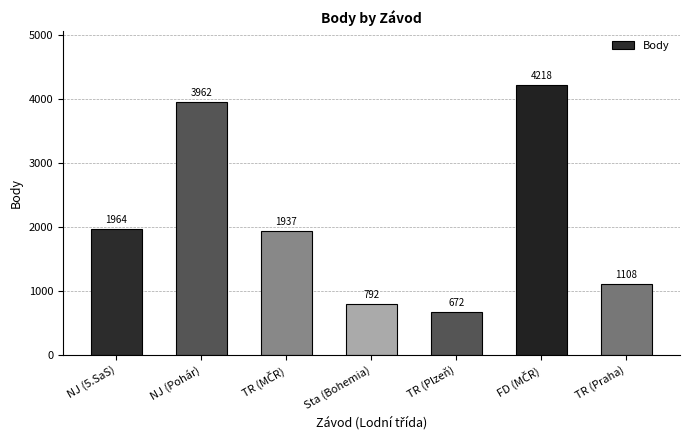

How many data points are less than 1937?

3